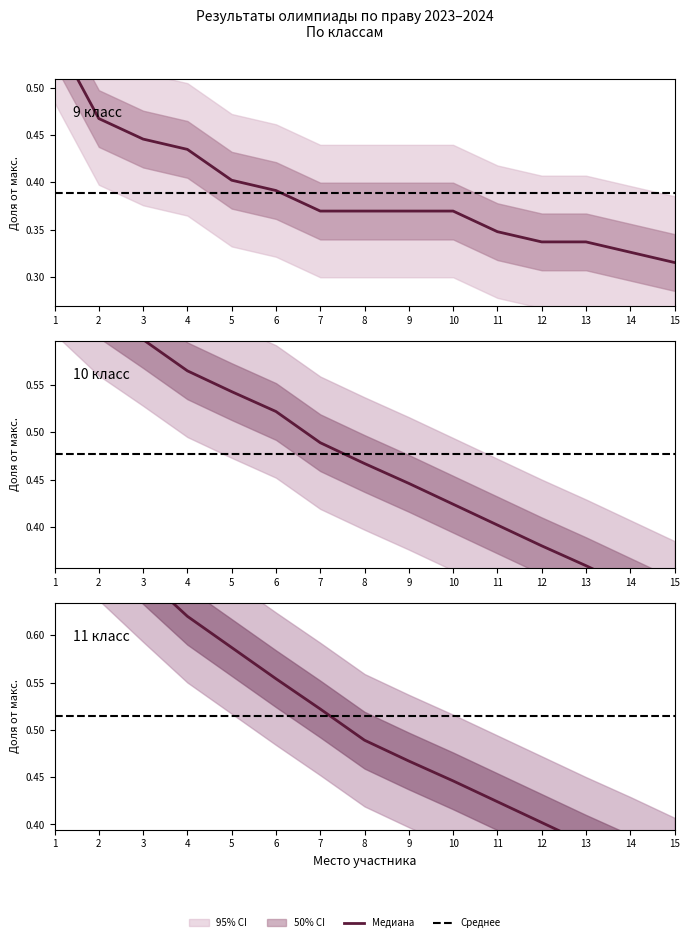

True or false: 10 класс has a value of 0.5 at 8.

True